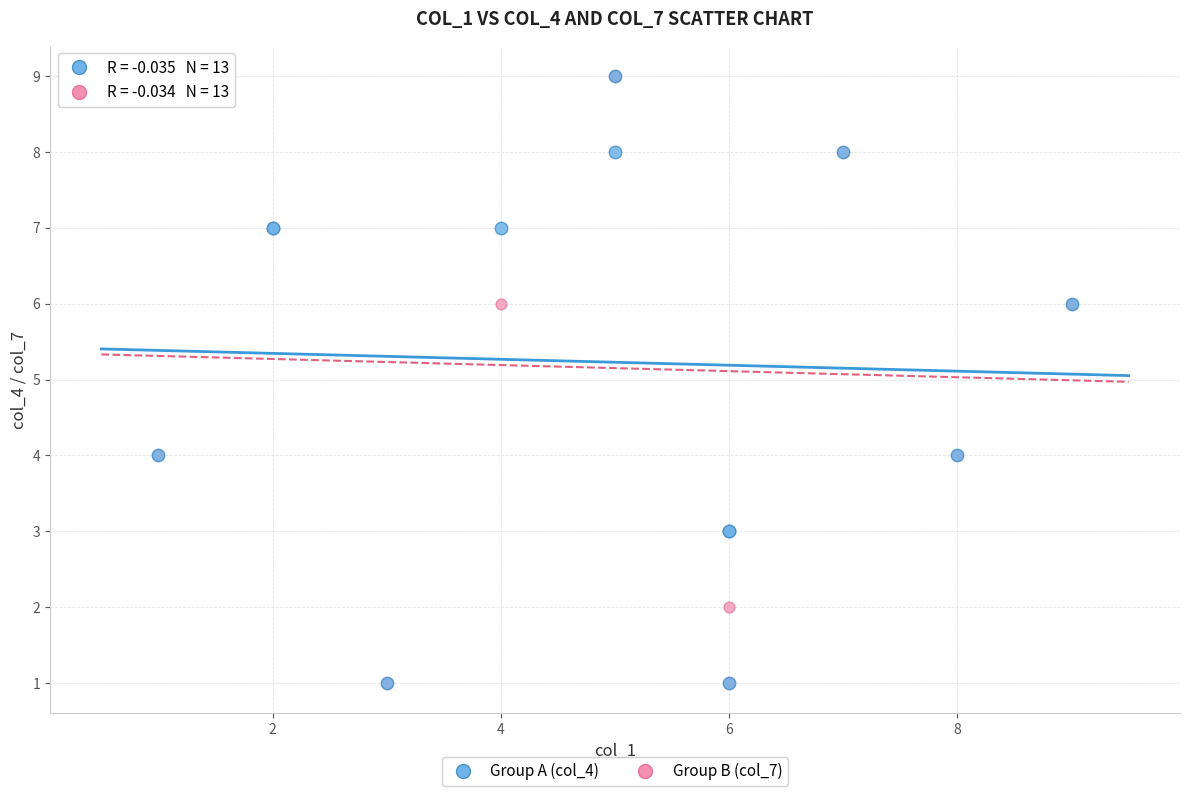

What are all the series names shown in the legend?

Group A (col_4), Group B (col_7)